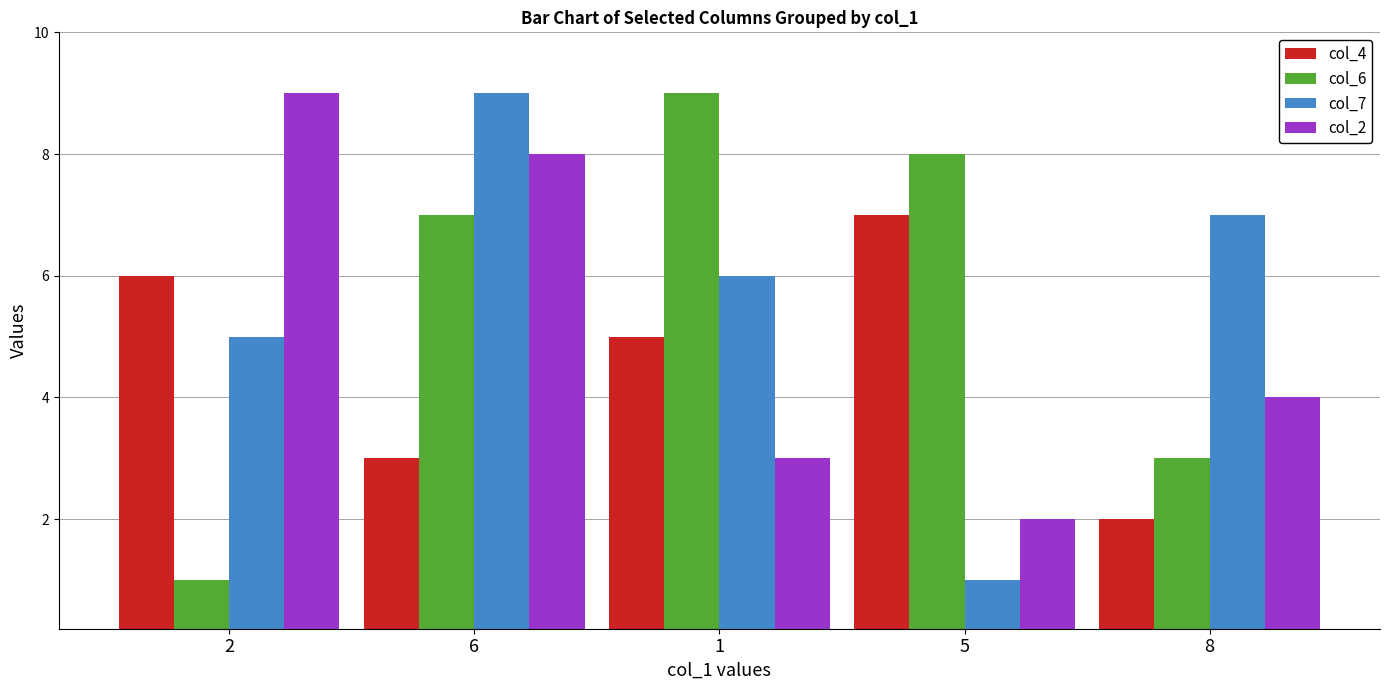

How many distinct data groups are displayed?

4